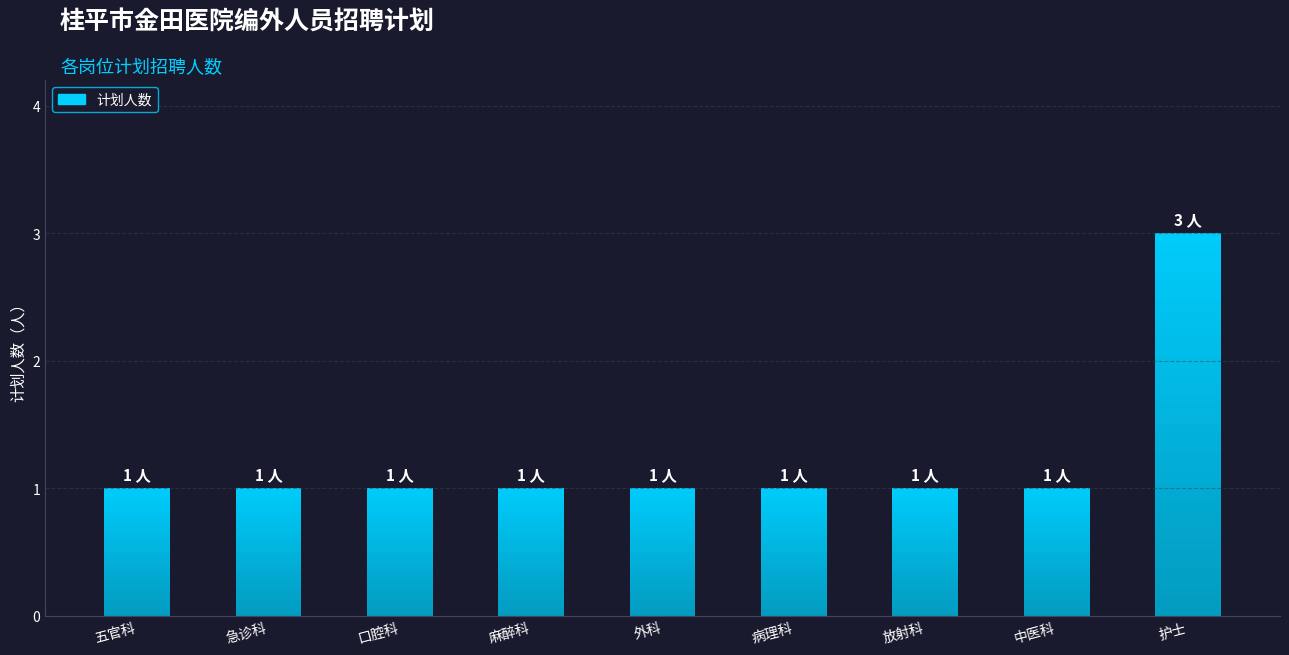

Count the number of values greater than 1.

1